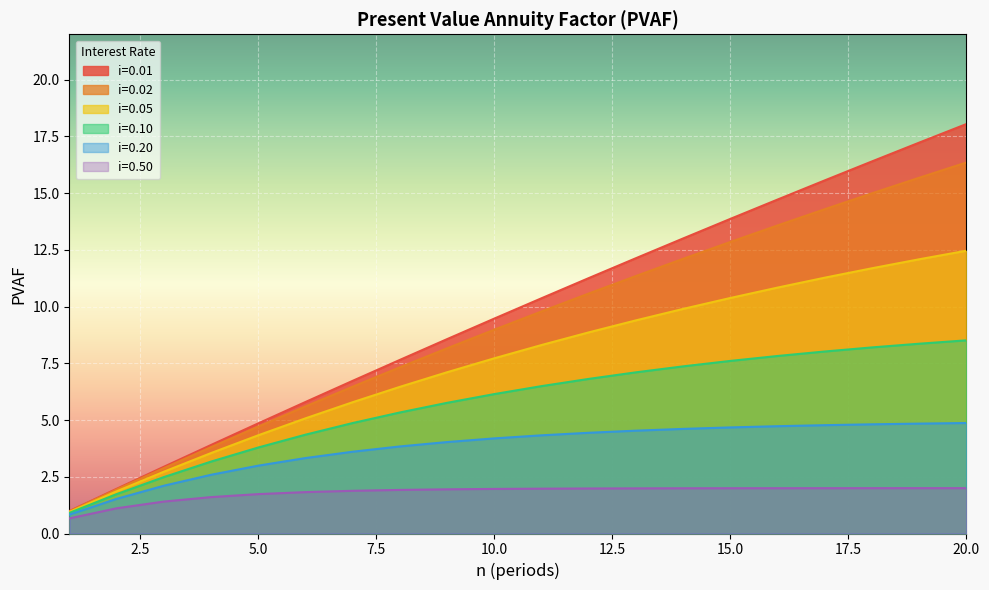

What is the value of the i=0.01 point at the 1st from the left?

1.0